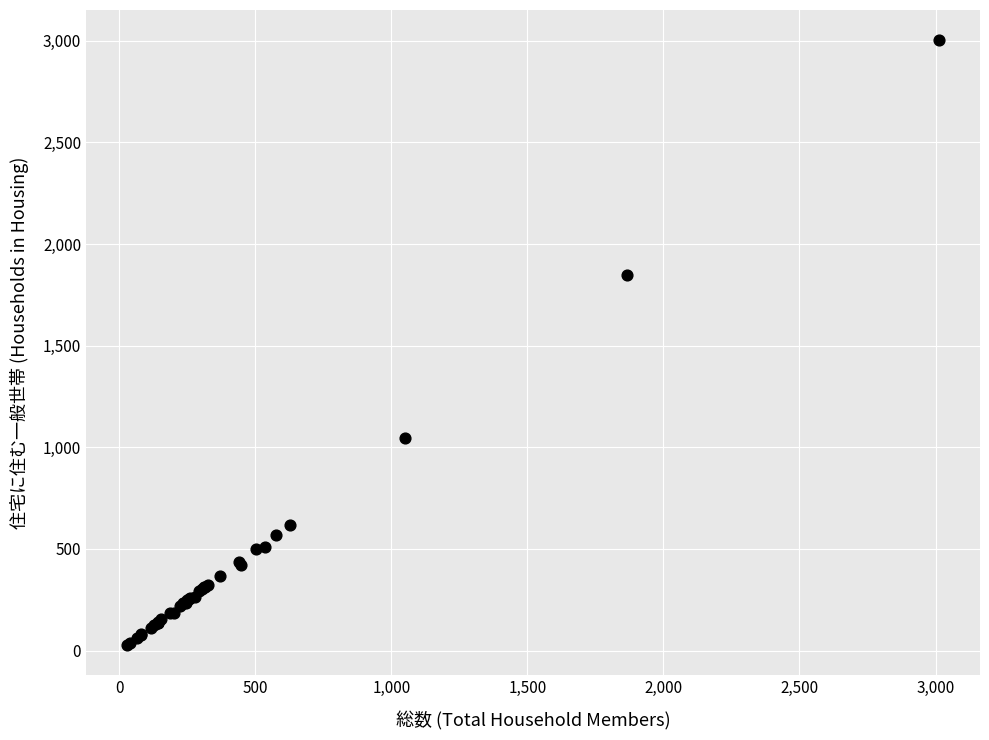

What Y value in the scatter plot is closest to 1515?

1848